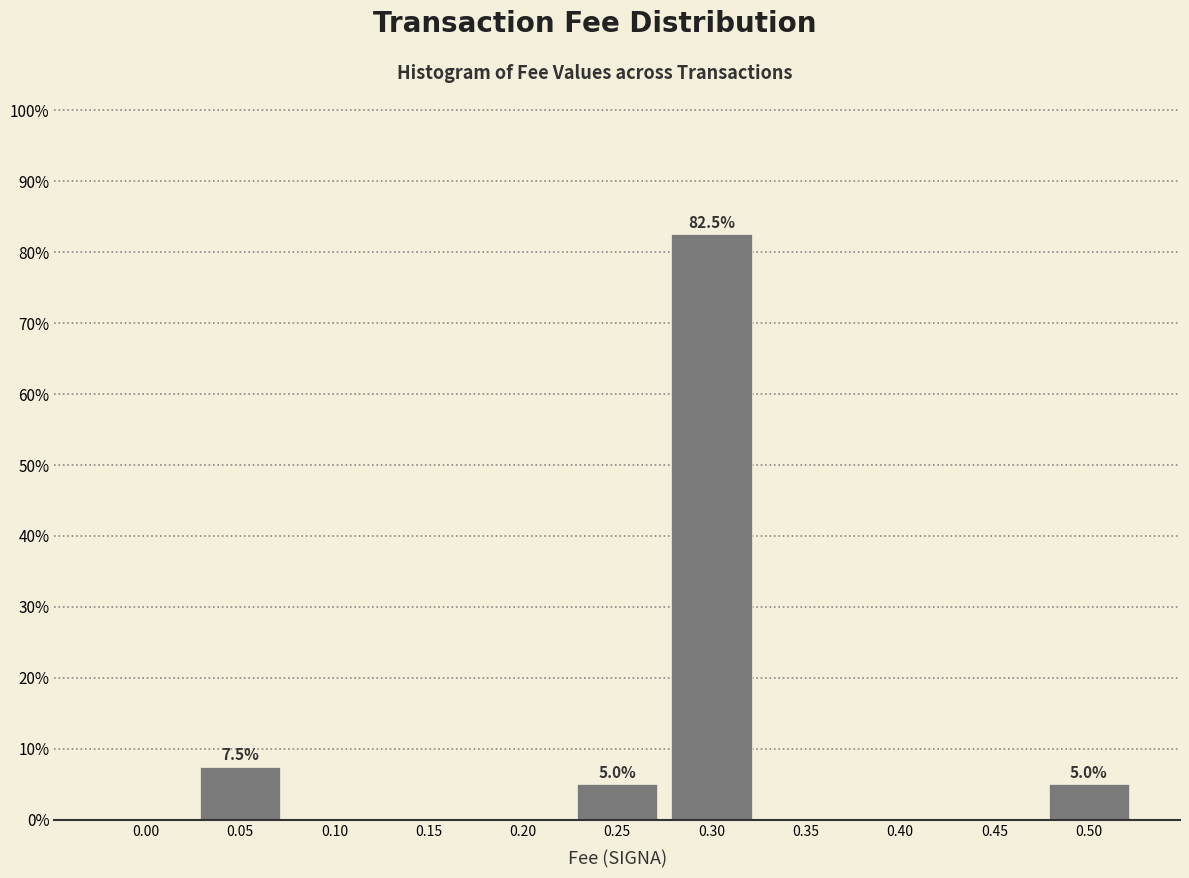

Reading right to left, extract all data points from this chart.

0.50=5.0	0.45=0.0	0.40=0.0	0.35=0.0	0.30=82.5	0.25=5.0	0.20=0.0	0.15=0.0	0.10=0.0	0.05=7.5	0.00=0.0